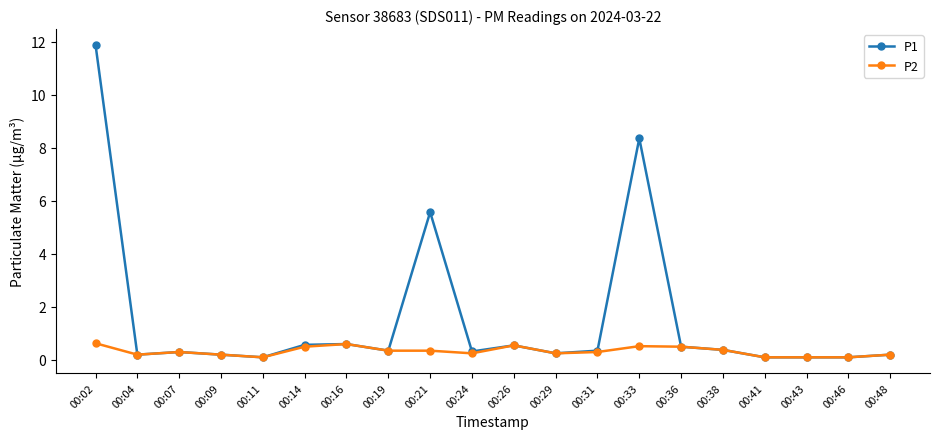

Which series has the largest total across all categories?

P1